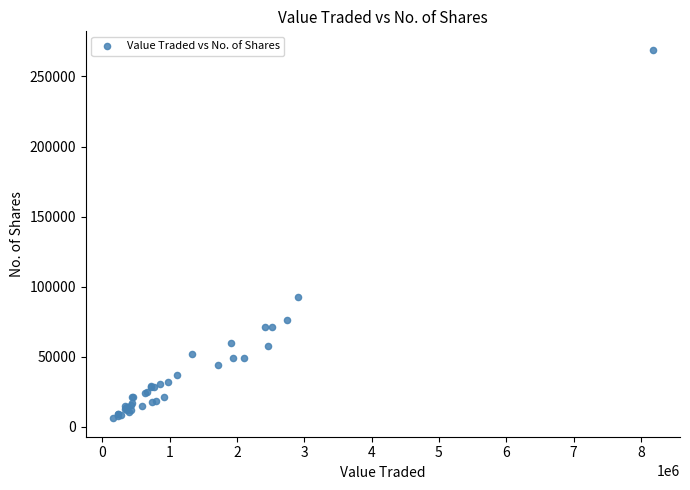

What Y value in the scatter plot is closest to 137597?

92650